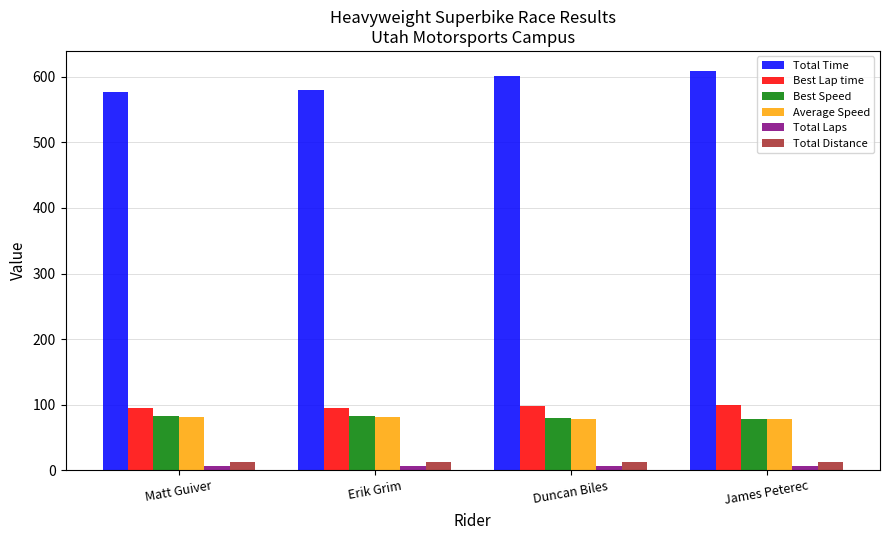

What is the value of the Total Distance bar at the 4th from the left?

13.1